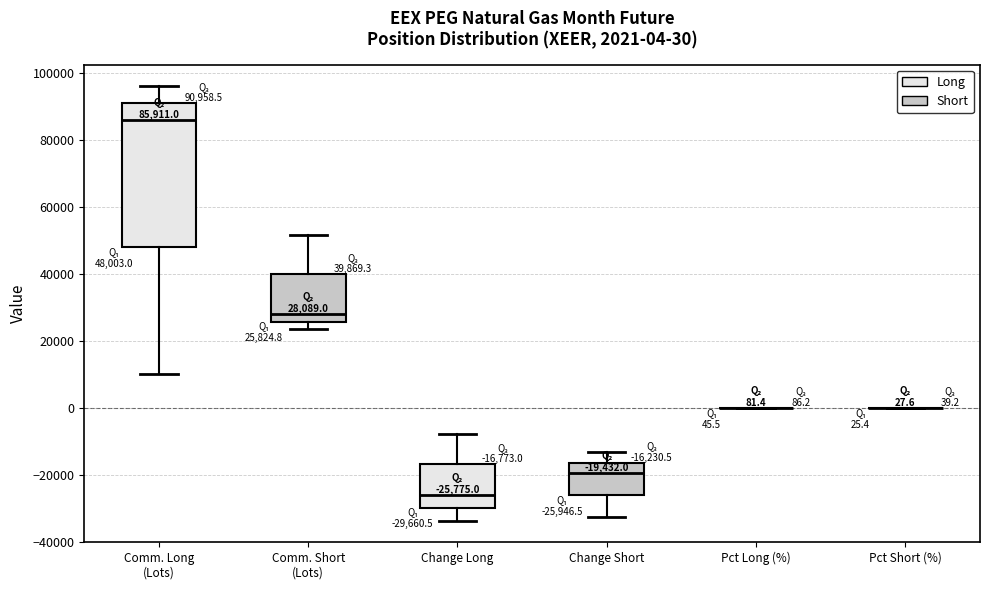

Comparing the boxes themselves (not the whiskers), which one is the tallest?

Comm. Long (Lots)